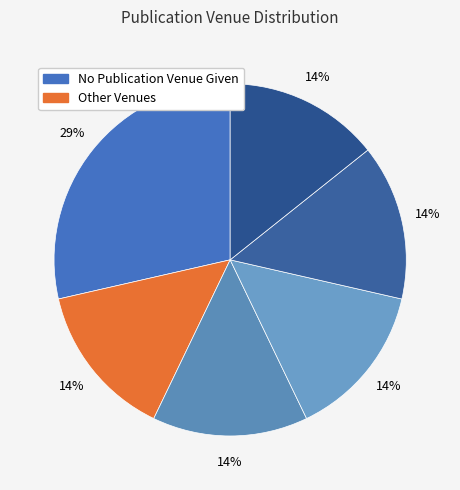

Which slice is the largest?

No Publication Venue Given